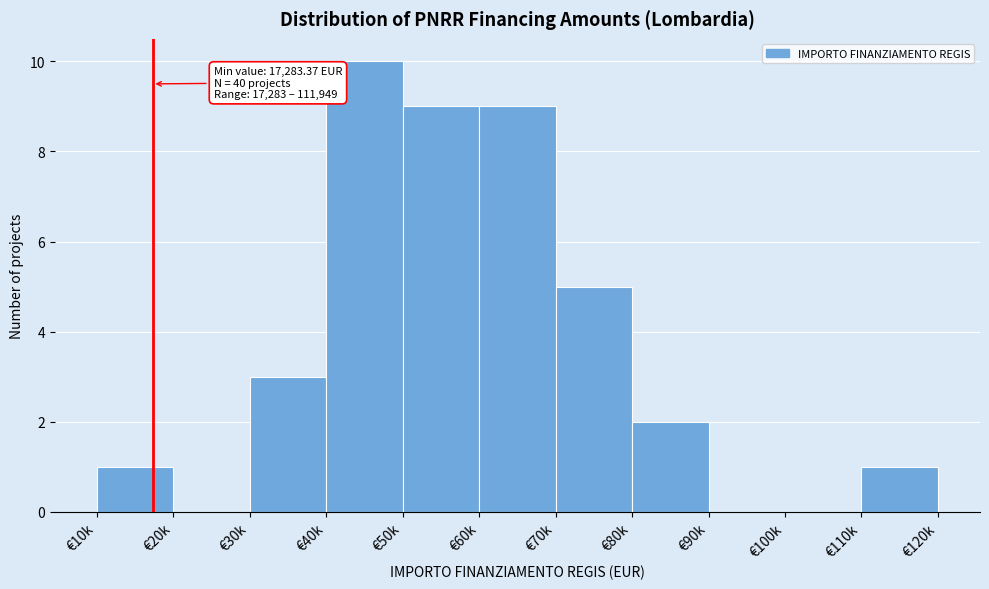

Reading left to right, what are all the values shown in this chart?

€10k=1	€20k=0	€30k=3	€40k=10	€50k=9	€60k=9	€70k=5	€80k=2	€90k=0	€100k=0	€110k=1